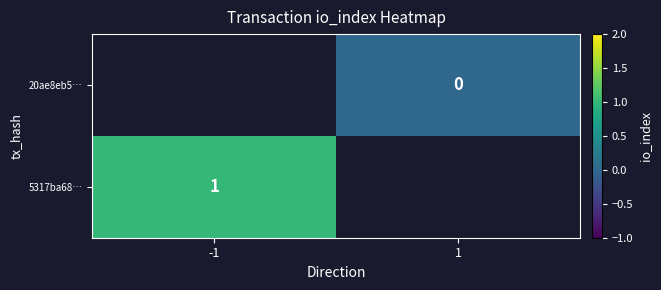

The 5317ba68… series shows 1 at -1. True or false?

True